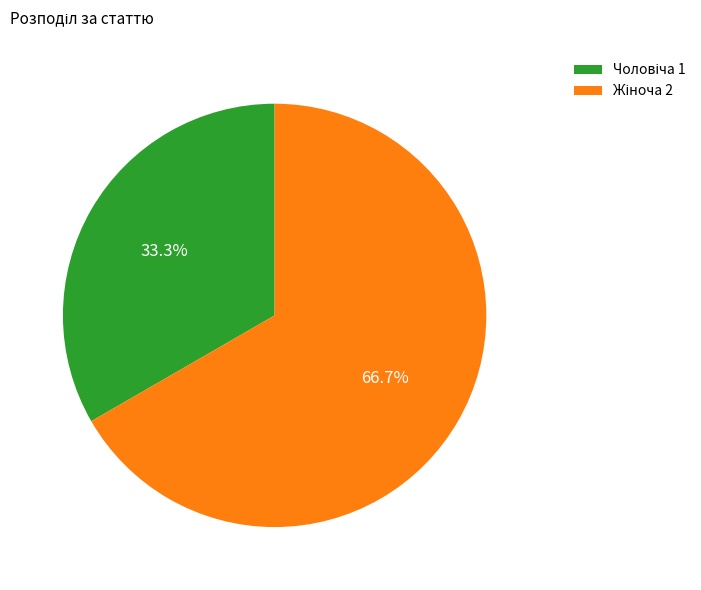

To the nearest percent, what is the difference between the largest and smallest slice percentages?

33%